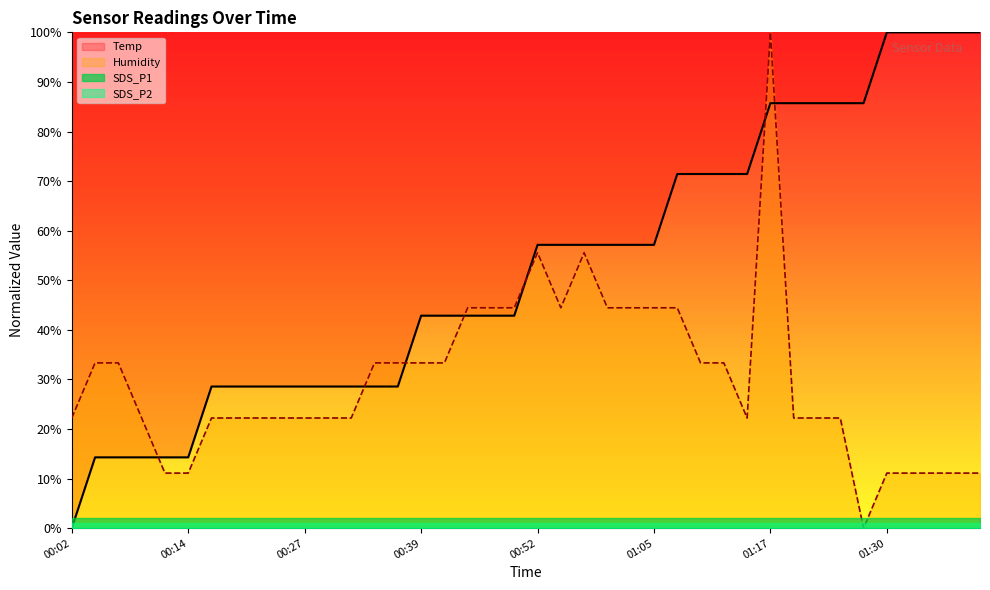

True or false: Temp and Humidity cross at least once.

True